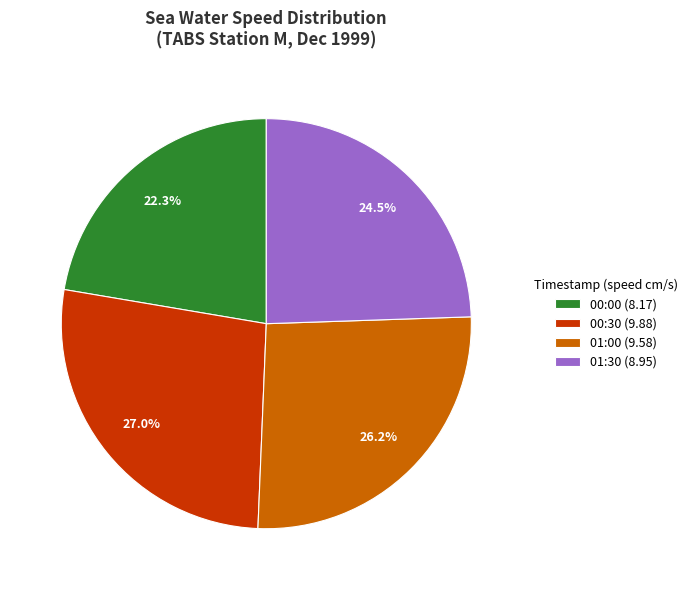

What portion of the pie excludes 01:00 (9.58)?

73.8%